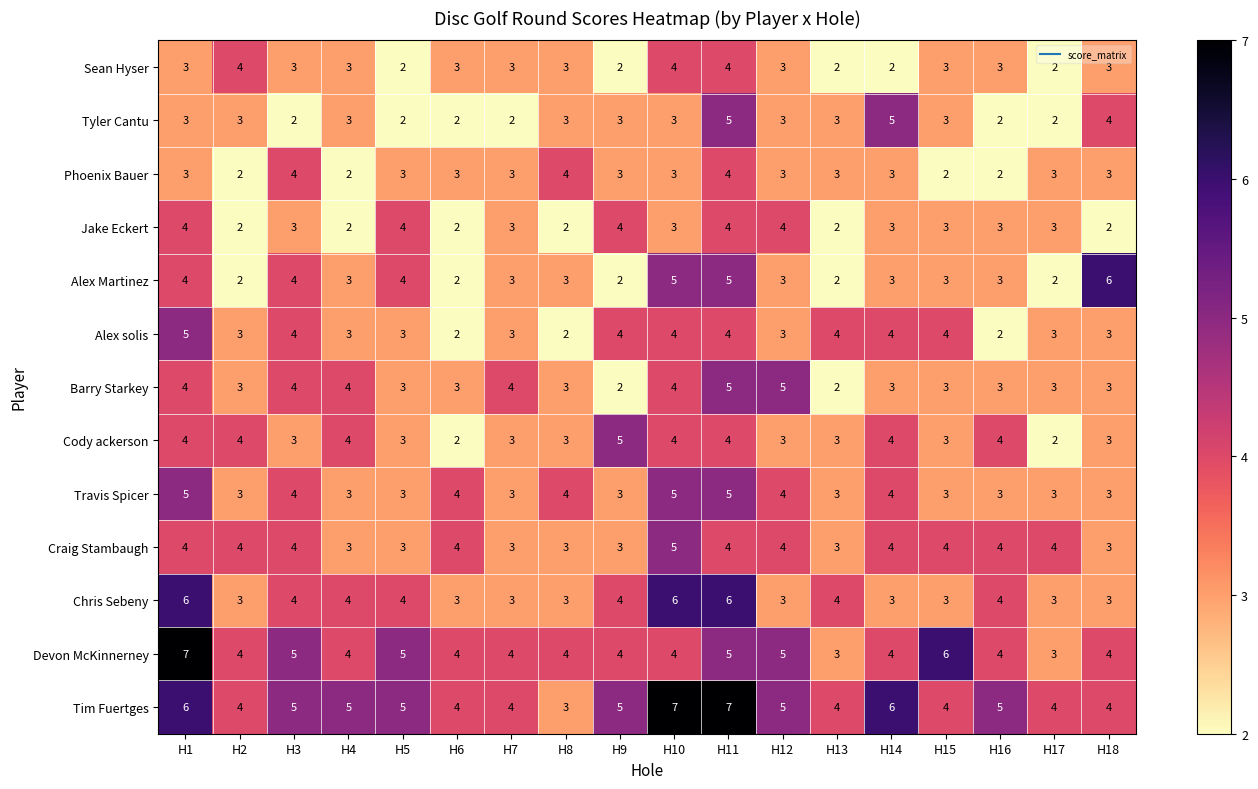

What is the highest value of the Jake Eckert series?

4